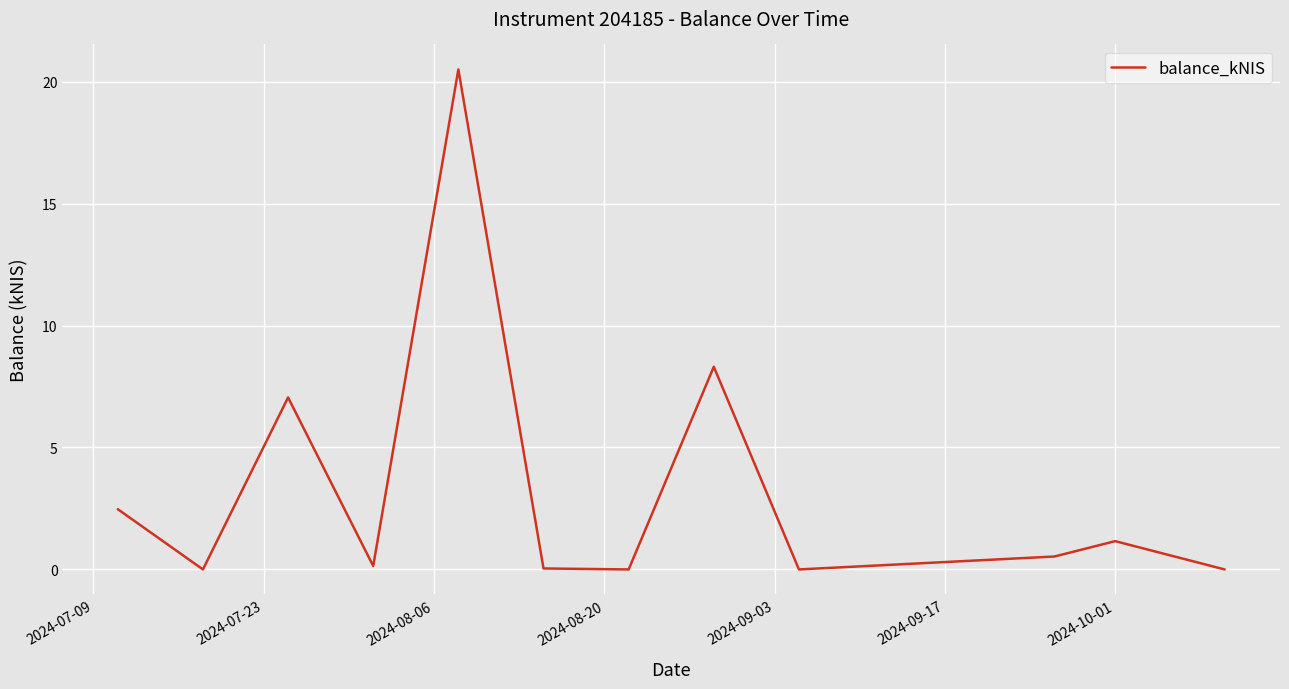

What is the difference between the maximum and minimum values?

20.5